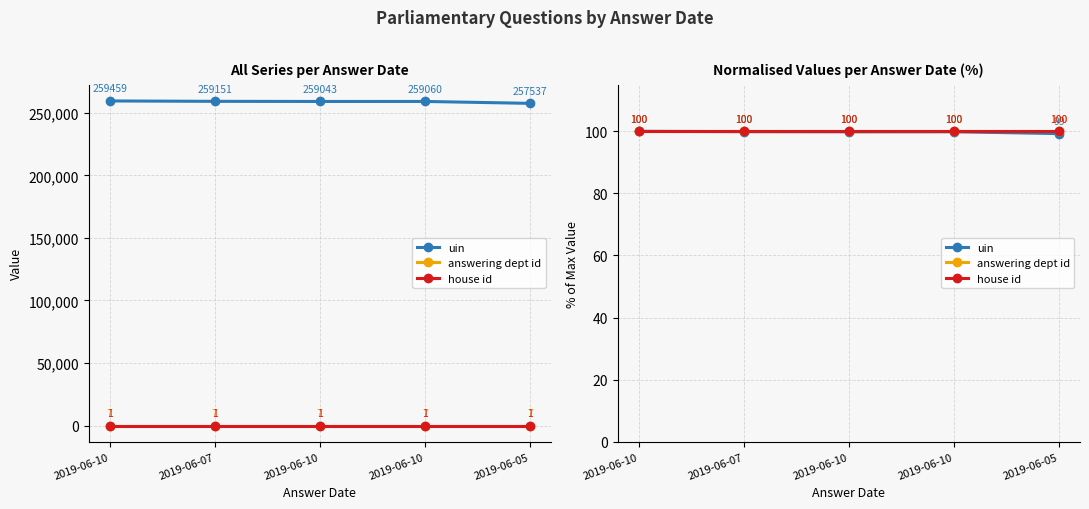

Reading right to left, transcribe all the data shown in this chart.

uin: 99.3	99.8	99.8	99.9	100.0
answering dept id: 100.0	100.0	100.0	100.0	100.0
house id: 100.0	100.0	100.0	100.0	100.0